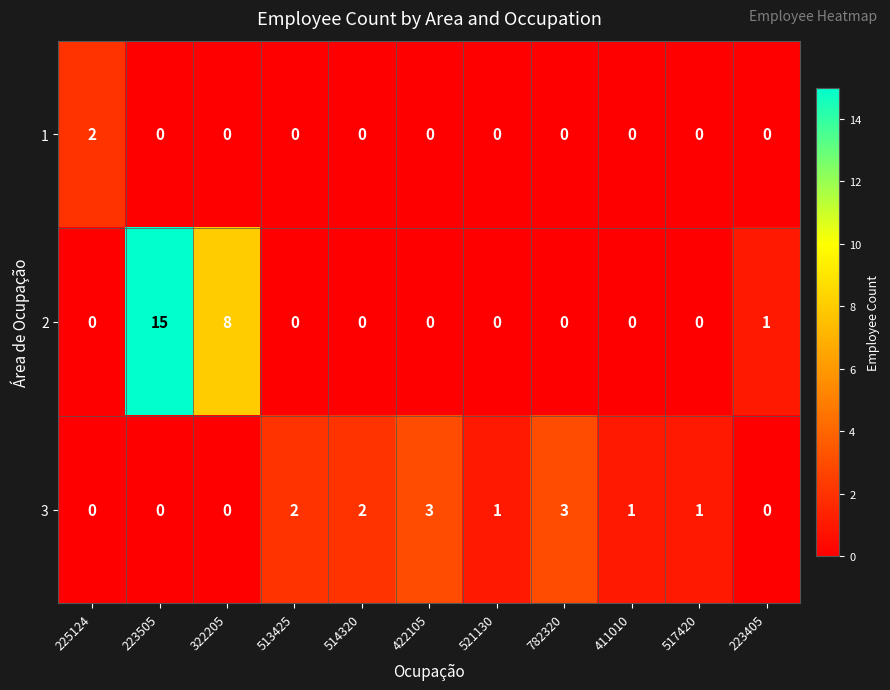

Which series has the widest spread of values?

2